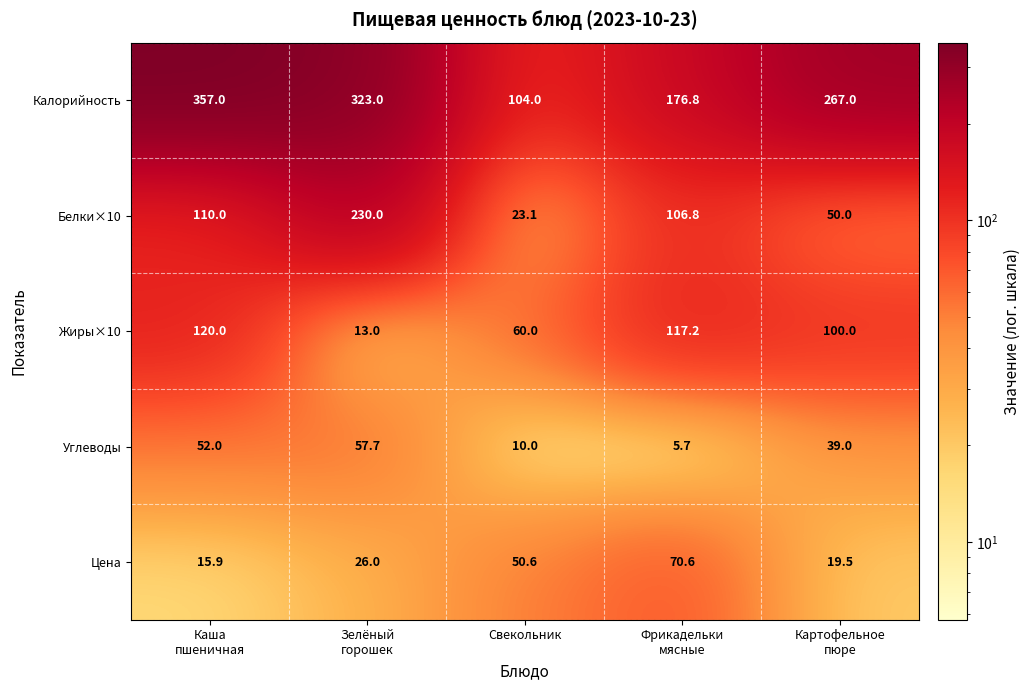

Reading left to right, list all the values displayed in this chart.

Калорийность: 357.0	323.0	104.0	176.8	267.0
Белки×10: 110.0	230.0	23.1	106.8	50.0
Жиры×10: 120.0	13.0	60.0	117.2	100.0
Углеводы: 52.0	57.7	10.0	5.7	39.0
Цена: 15.9	26.0	50.6	70.6	19.5